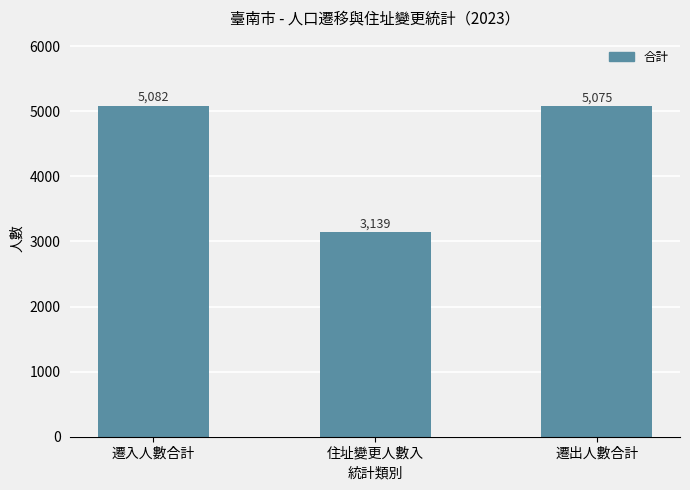

Reading left to right, transcribe all the data shown in this chart.

遷入人數合計=5082	住址變更人數入=3139	遷出人數合計=5075